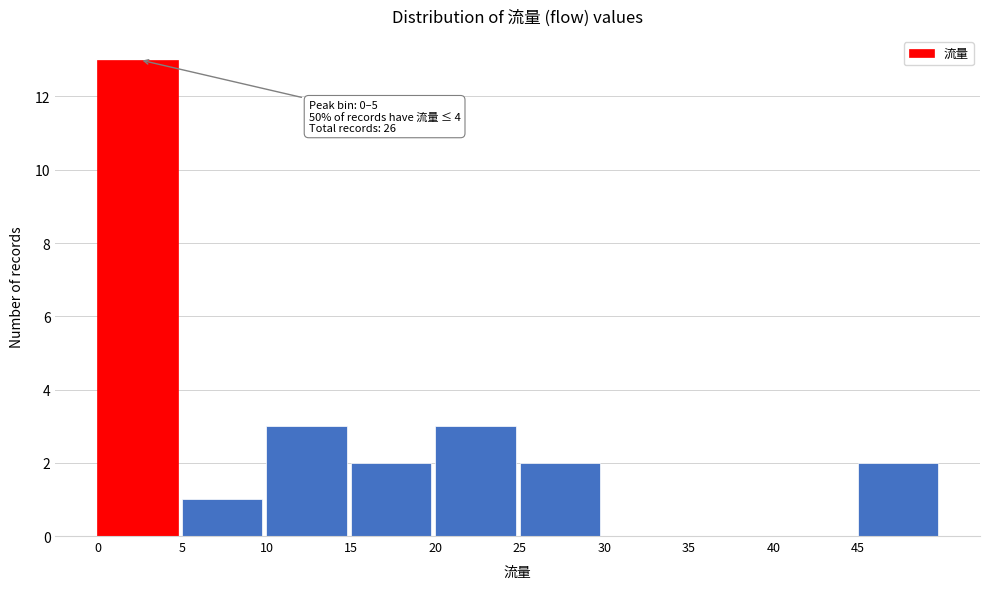

Over which range of the x-axis is the bar tallest?

0 to 5